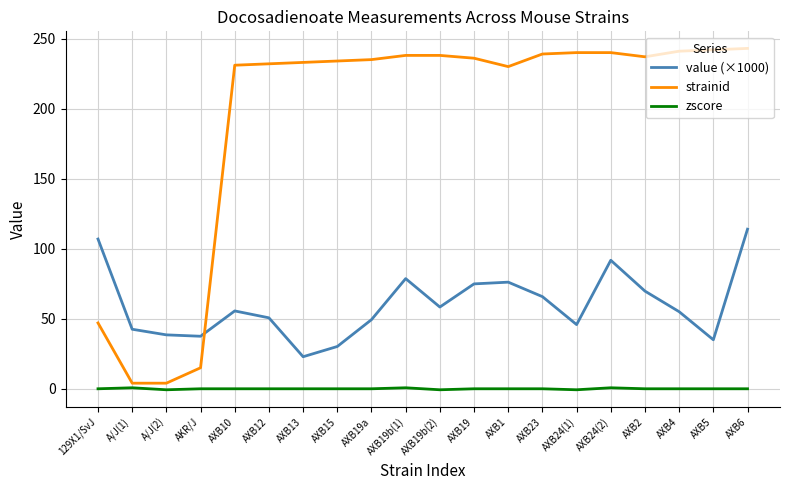

The value of strainid at AXB24(2) is 240.0. True or false?

True